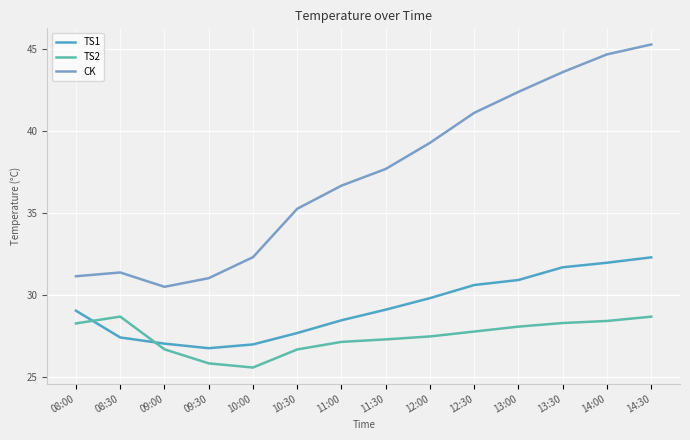

Rank the series by their maximum value, from highest to lowest.

CK, TS1, TS2